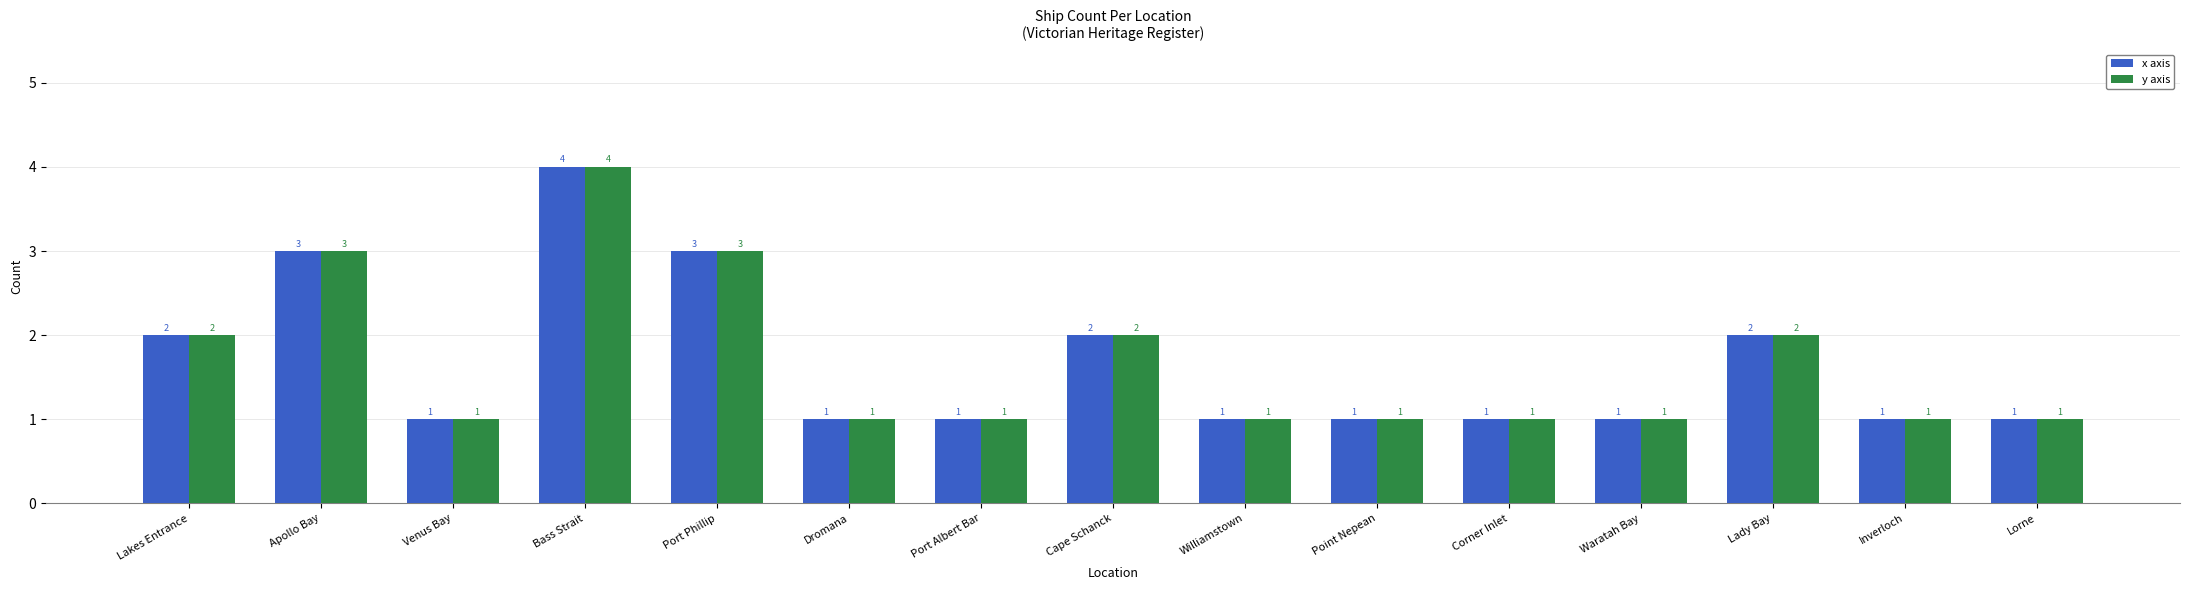

What is the total value across all series at Port Phillip?

6